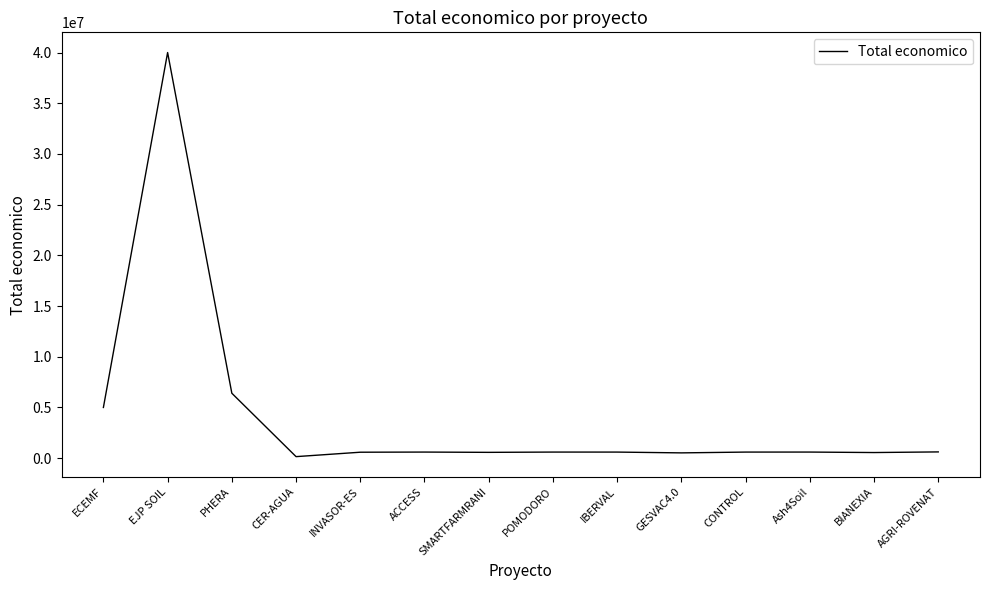

What is the greatest value displayed?

40000000